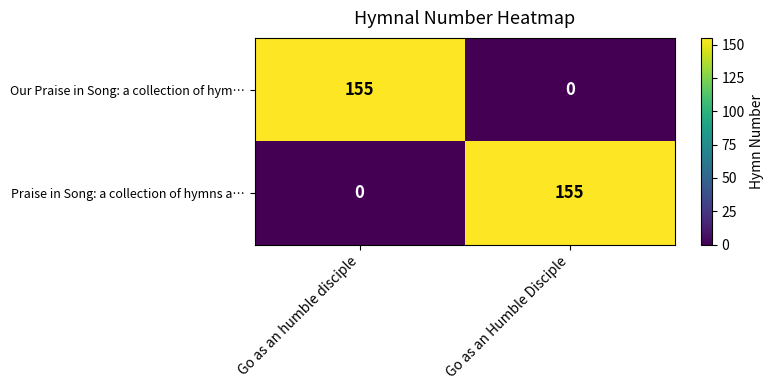

The value of Praise in Song: a collection of hymns a… at Go as an Humble Disciple is 260. True or false?

False